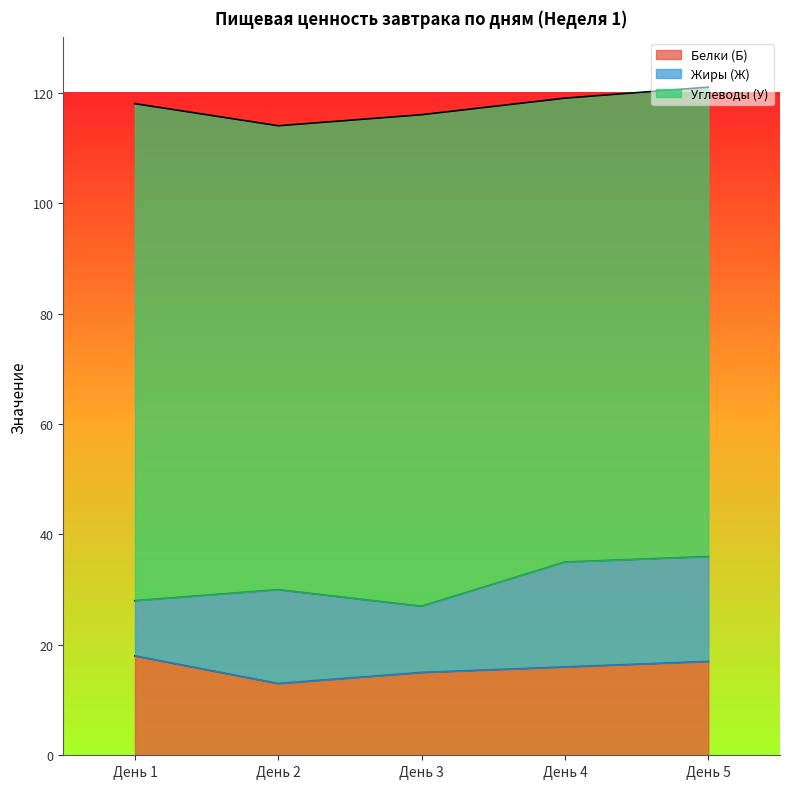

How many lines are shown in the chart?

3